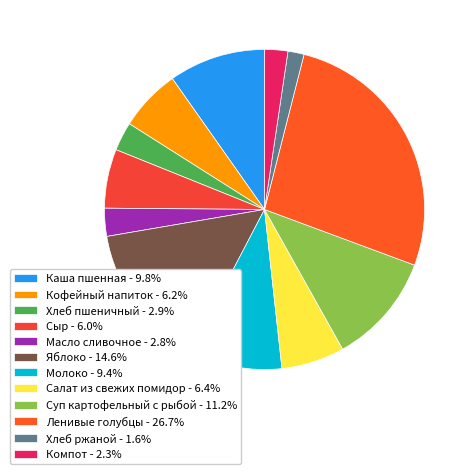

What is the ratio of the value at Сыр to the value at Компот?

2.5